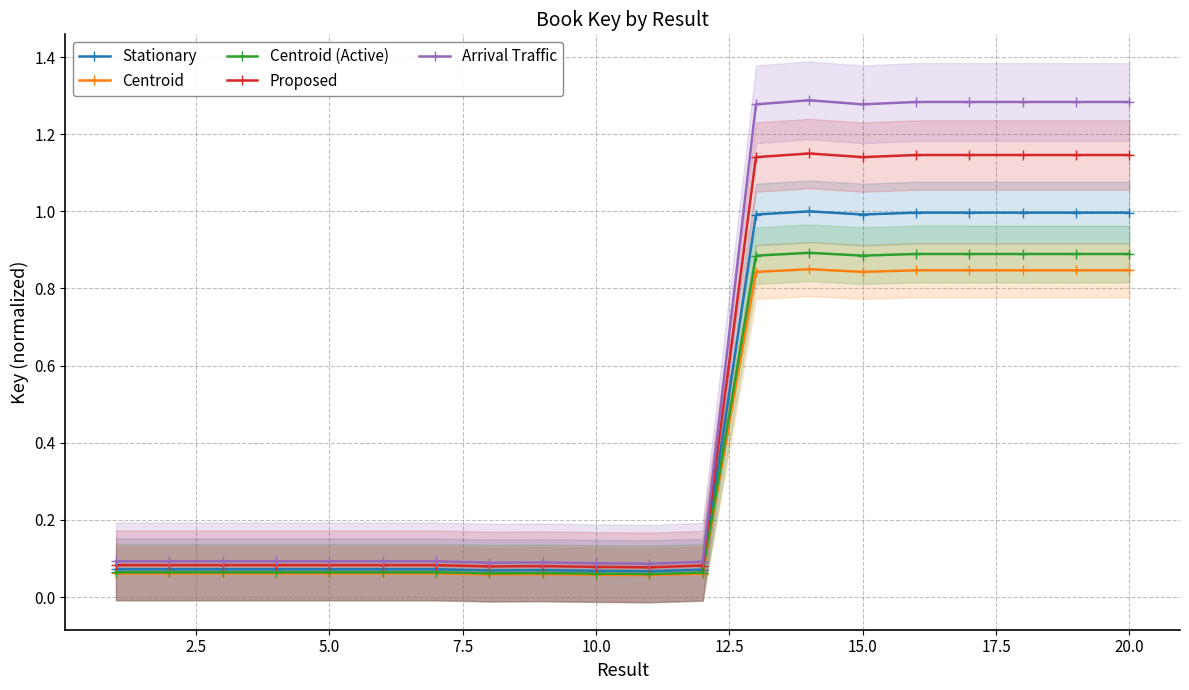

Which series has the largest range (max minus min)?

Arrival Traffic